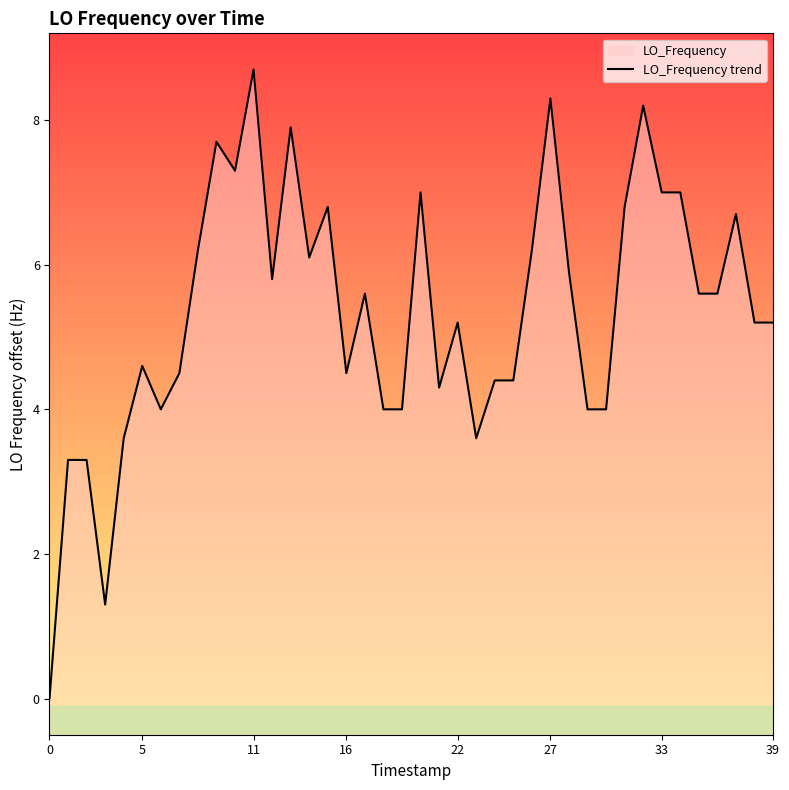

True or false: the data shows 2.4 at 35.

False